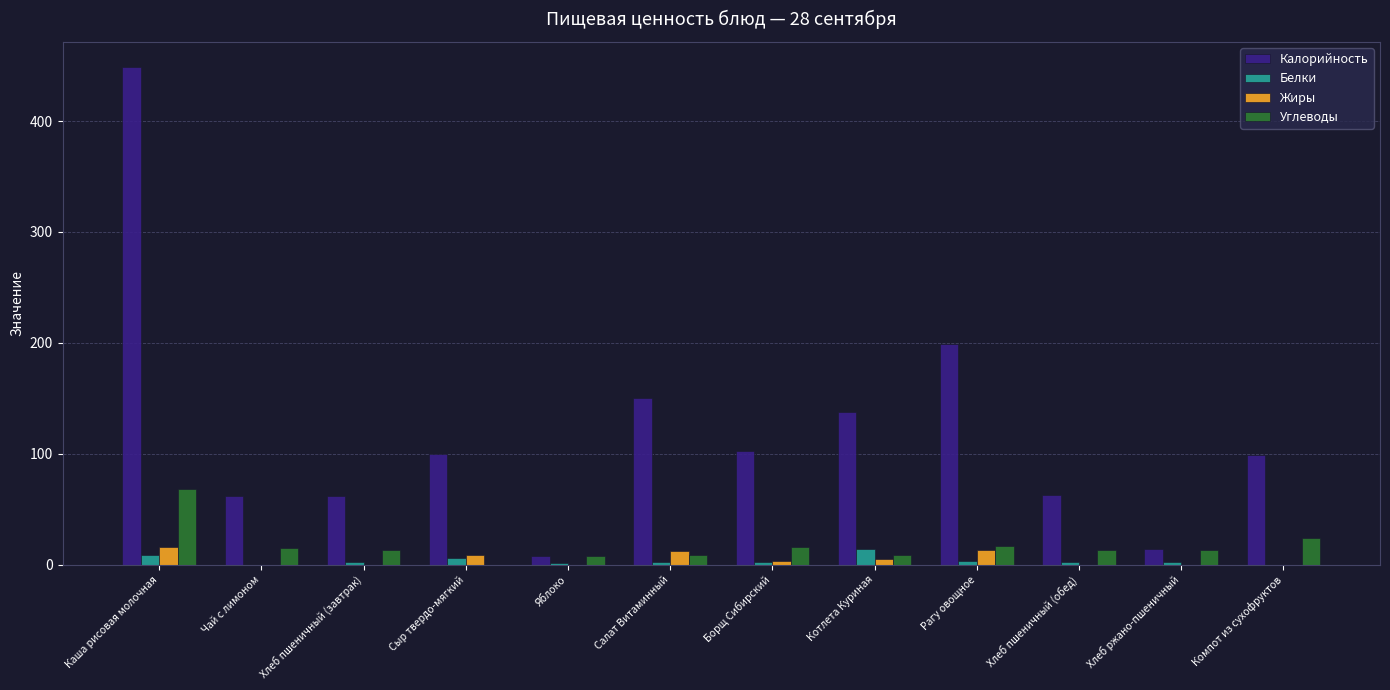

What are all the series names shown in the legend?

Калорийность, Белки, Жиры, Углеводы